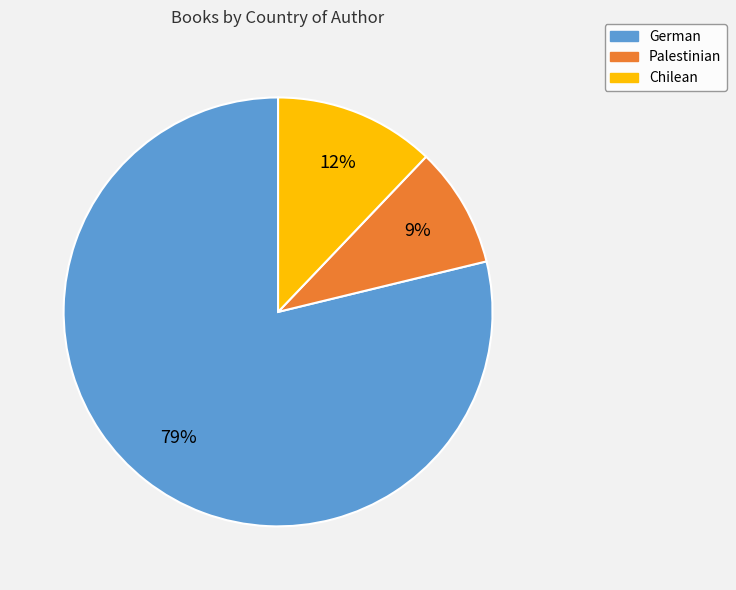

To the nearest percent, what is the difference between the Palestinian and German slice percentages?

70%